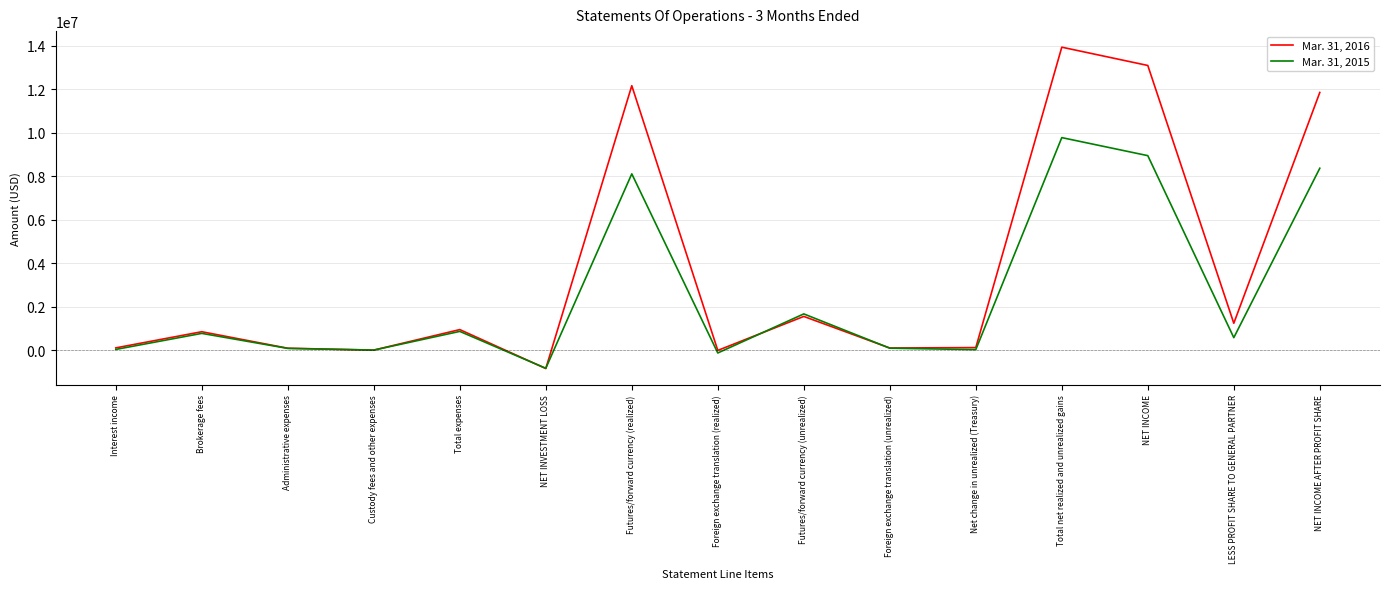

What is the highest value of the Mar. 31, 2015 series?

9777361